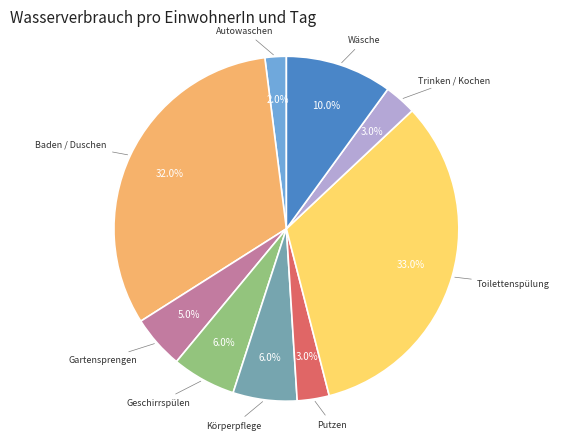

Does any single category account for the majority?

No